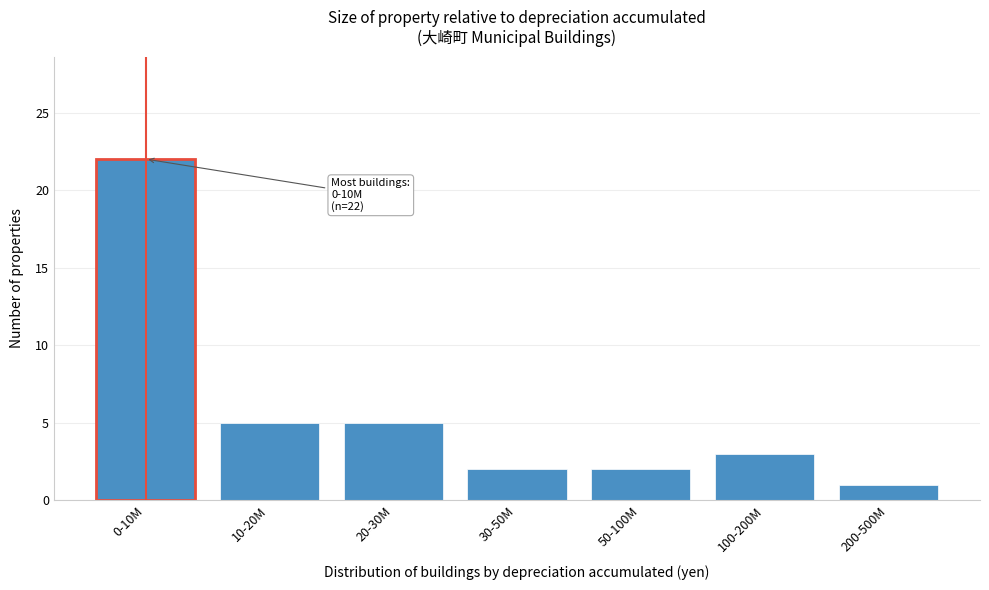

Reading right to left, what are all the values shown in this chart?

1	3	2	2	5	5	22